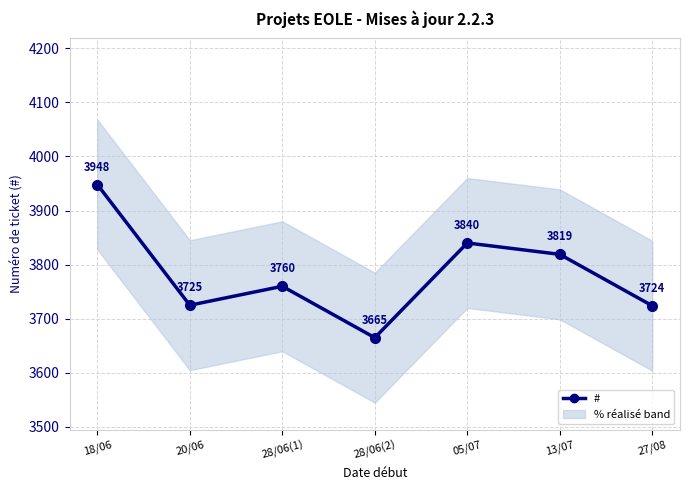

List the labels in order of value, largest first.

18/06, 05/07, 13/07, 28/06(1), 20/06, 27/08, 28/06(2)